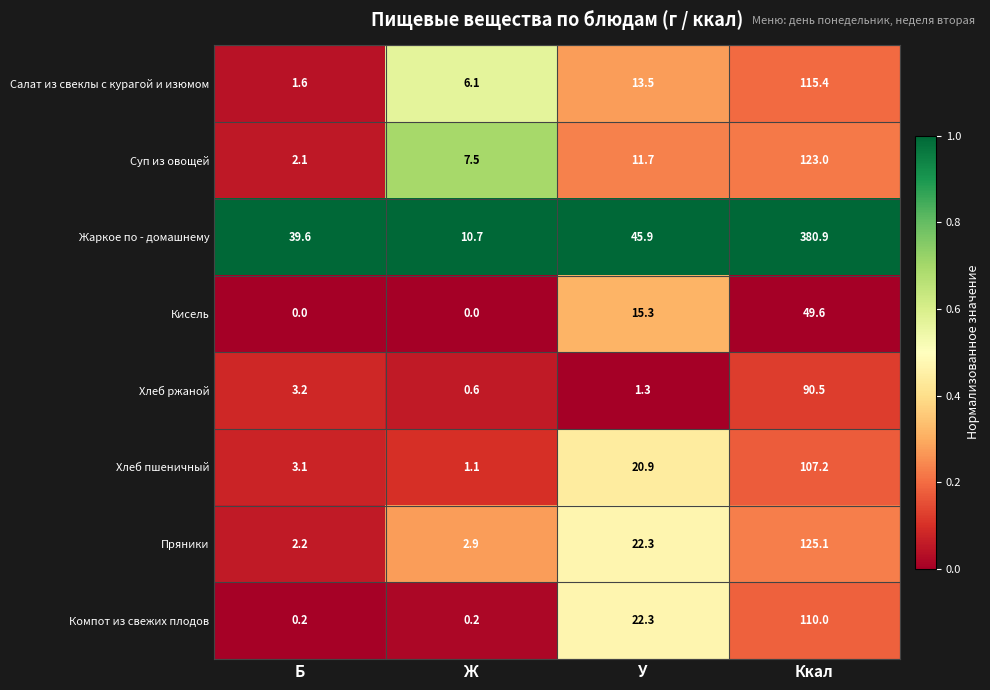

The value of Хлеб ржаной at Б is 5.6. True or false?

False